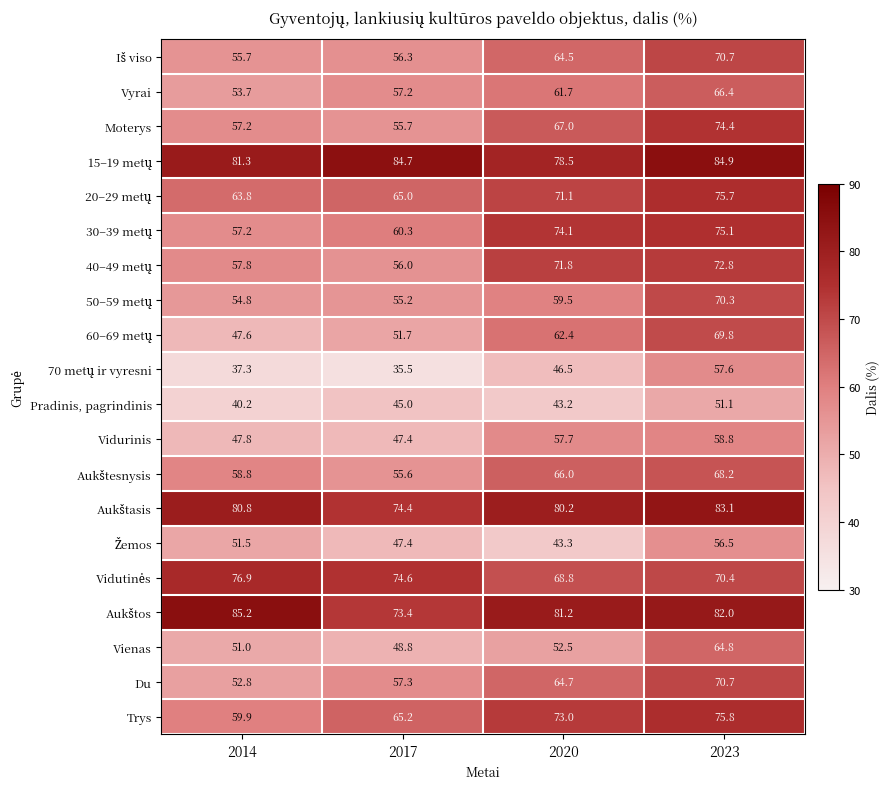

What is the smallest value displayed?

35.5